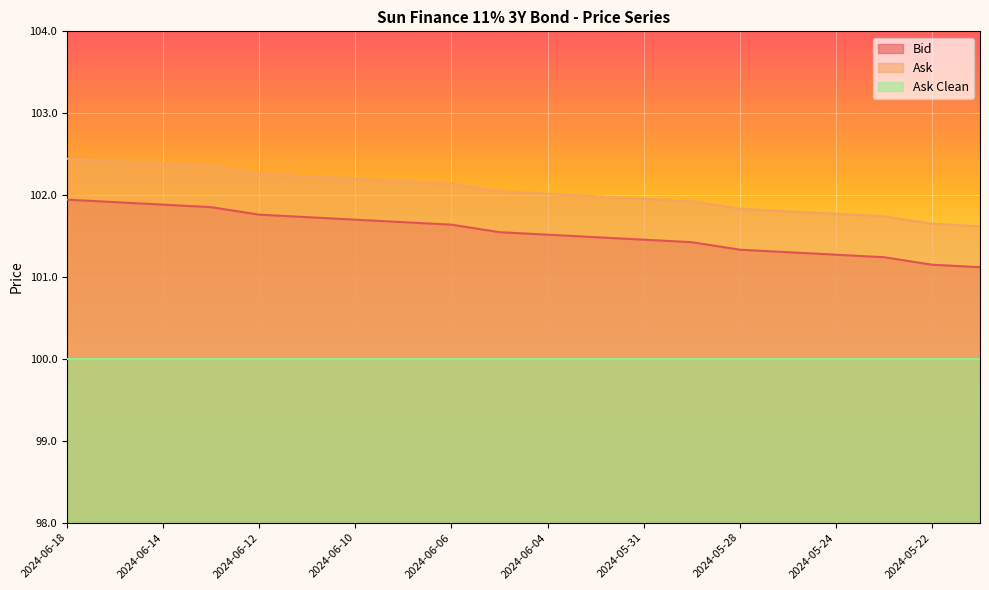

What is the value of the Bid point at the 19th from the left?

101.2